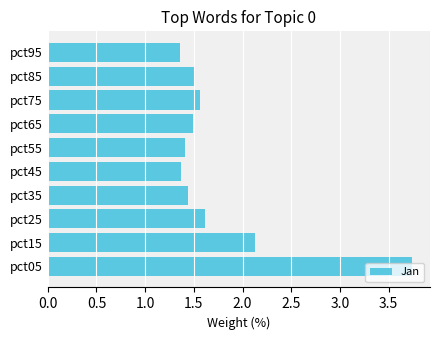

The value at pct45 is 1.4. True or false?

True